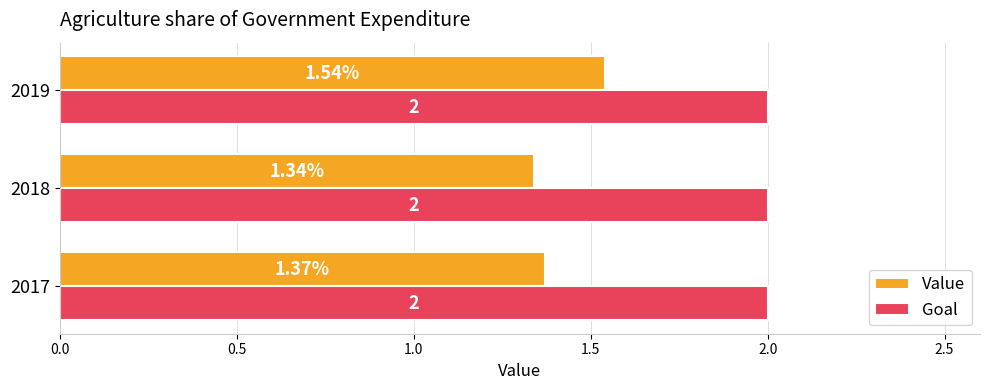

Rank the categories by Value value from lowest to highest.

2018, 2017, 2019